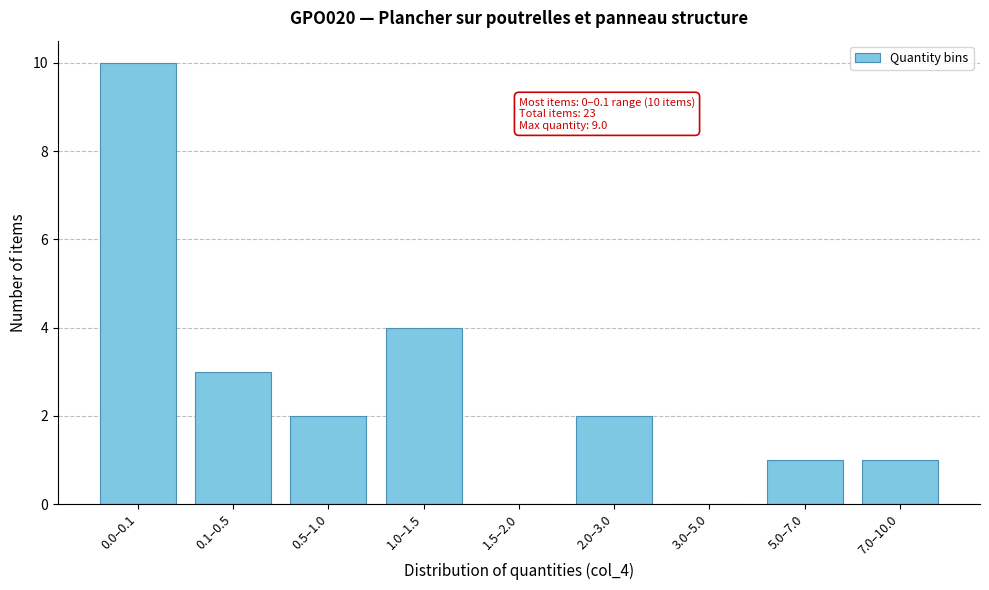

Reading left to right, transcribe all the data shown in this chart.

0.0–0.1=10	0.1–0.5=3	0.5–1.0=2	1.0–1.5=4	1.5–2.0=0	2.0–3.0=2	3.0–5.0=0	5.0–7.0=1	7.0–10.0=1